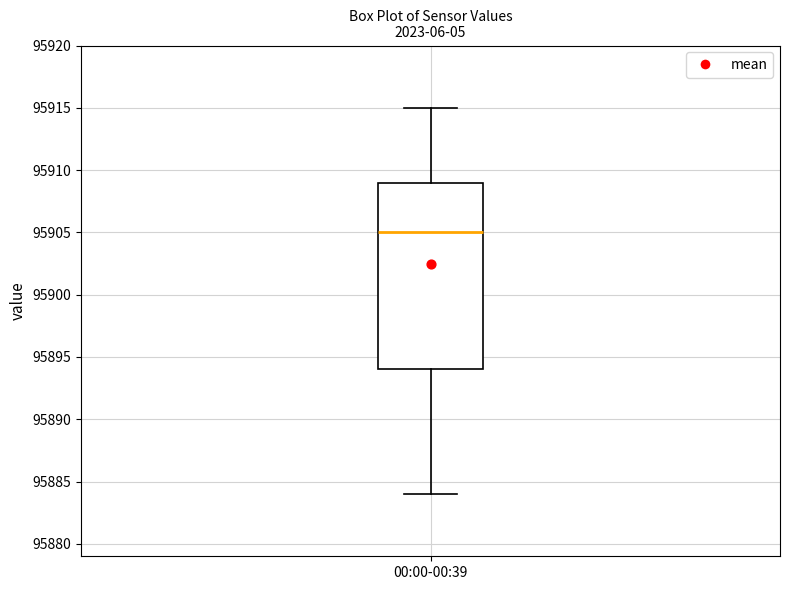

Transcribe this box plot: give where the median line is, the range the box spans, and where the two whiskers end, as read against the y-axis. The values are not printed on the chart, so give them approximately, as read against the axis.

median 95905, box 95894 to 95909, whiskers 95884 to 95915